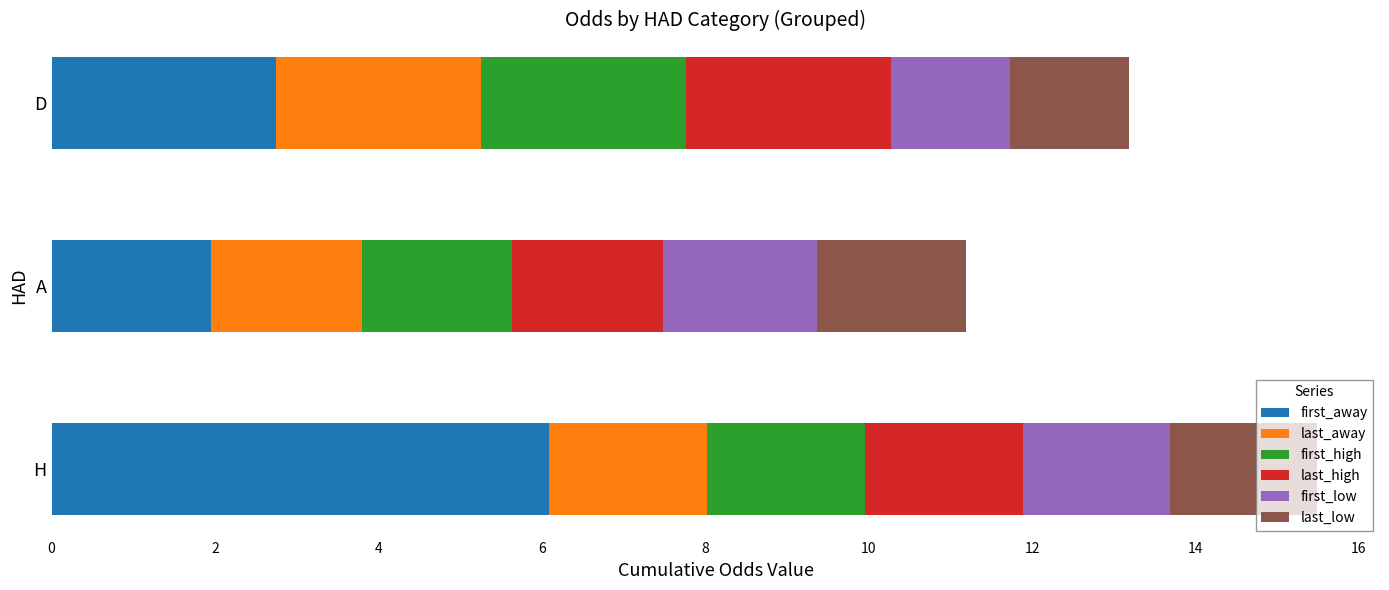

At which label does first_away reach its minimum?

A